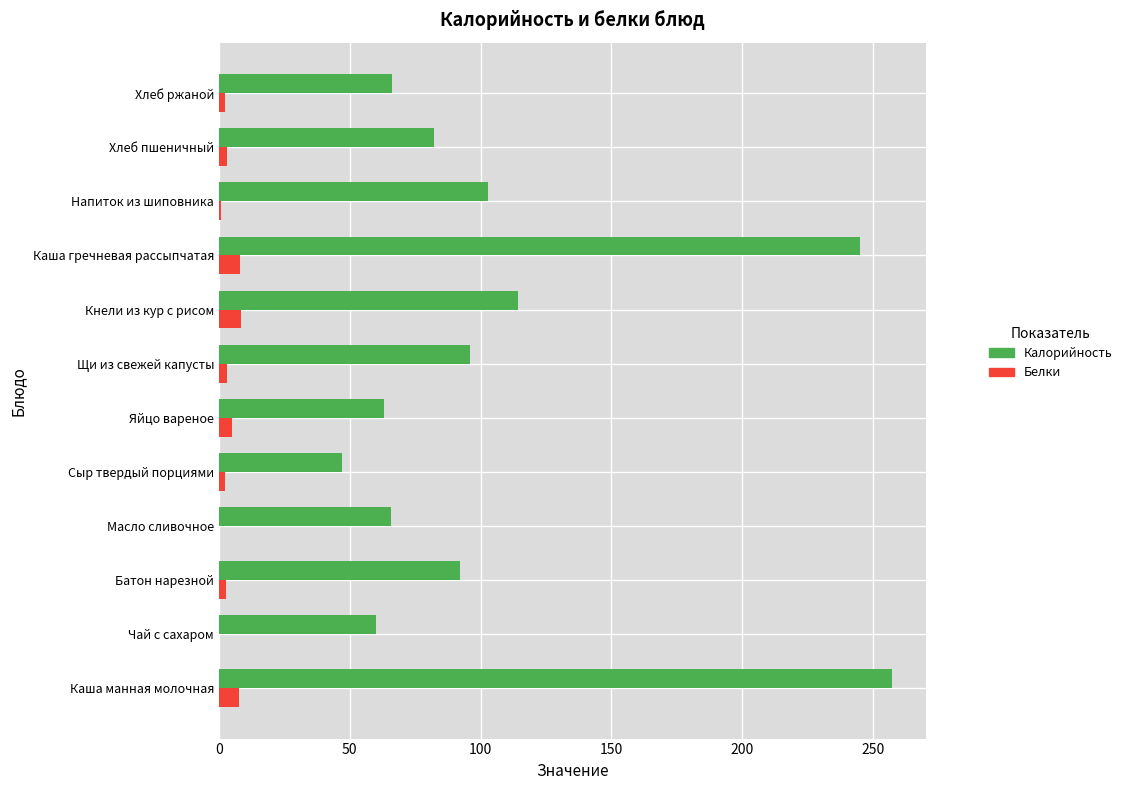

Is the value of Белки at Кнели из кур с рисом greater than the value of Калорийность at Каша гречневая рассыпчатая?

No